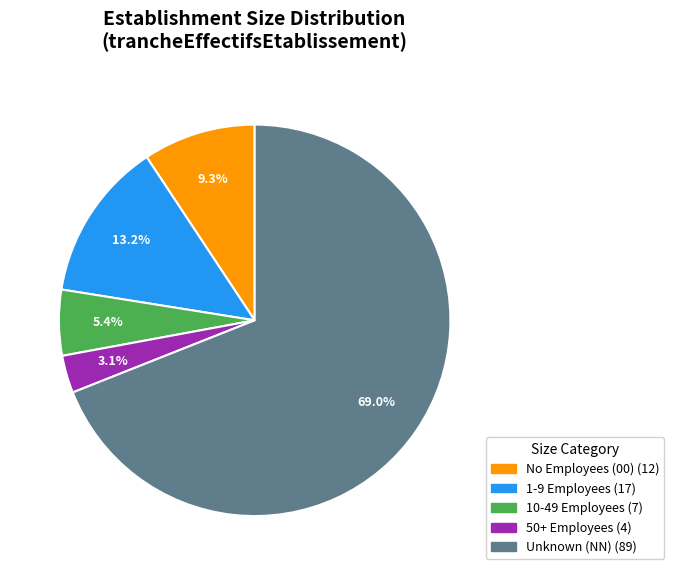

Is there a majority slice in this chart?

Yes